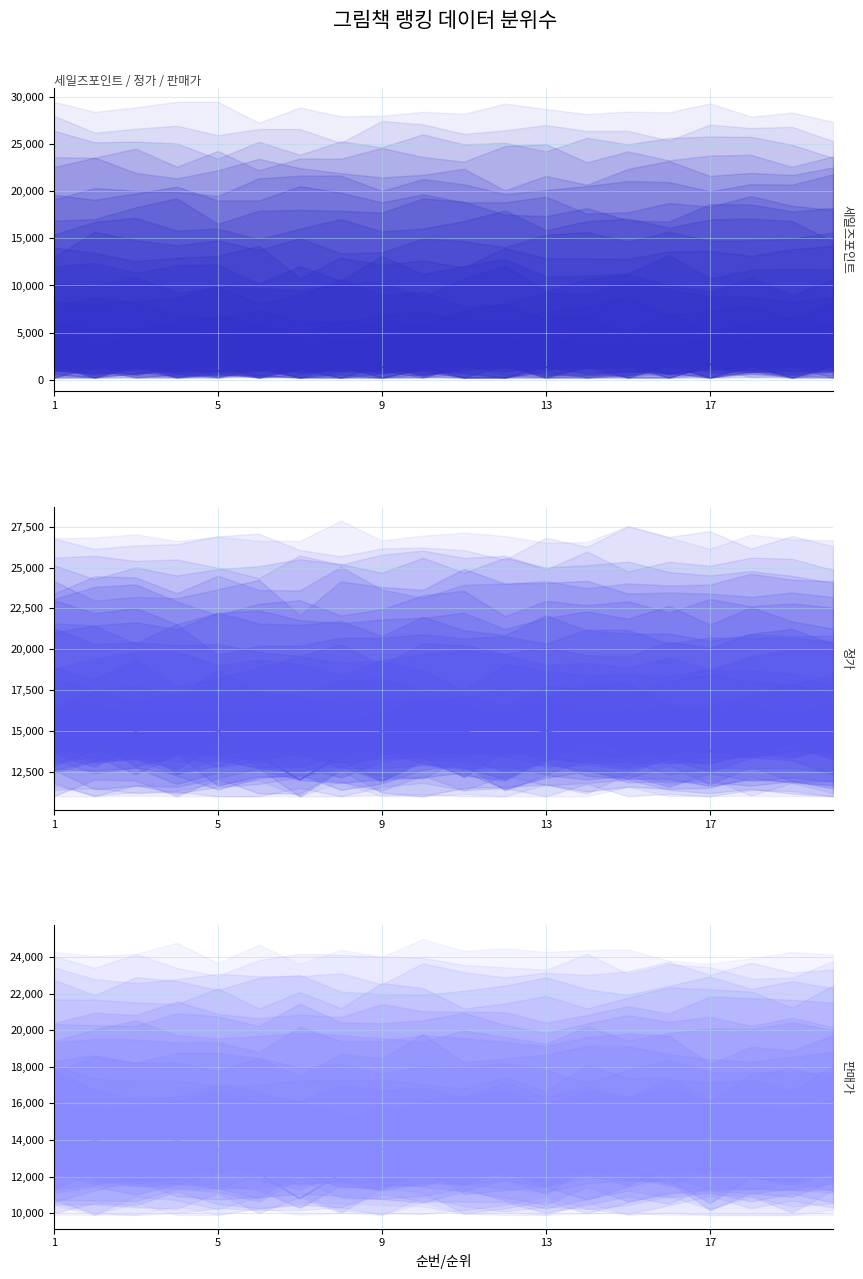

What value does the 세일즈포인트 series have at 16, to the nearest 50?

1650